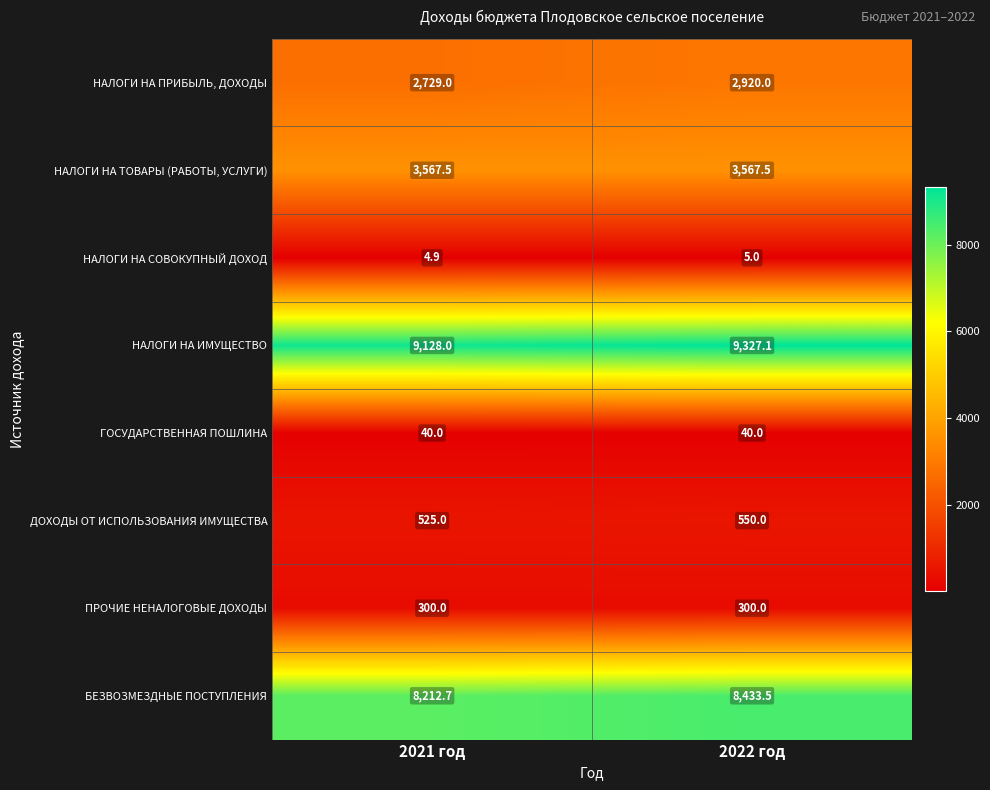

True or false: НАЛОГИ НА ИМУЩЕСТВО has a value of 9128.0 at 2021 год.

True